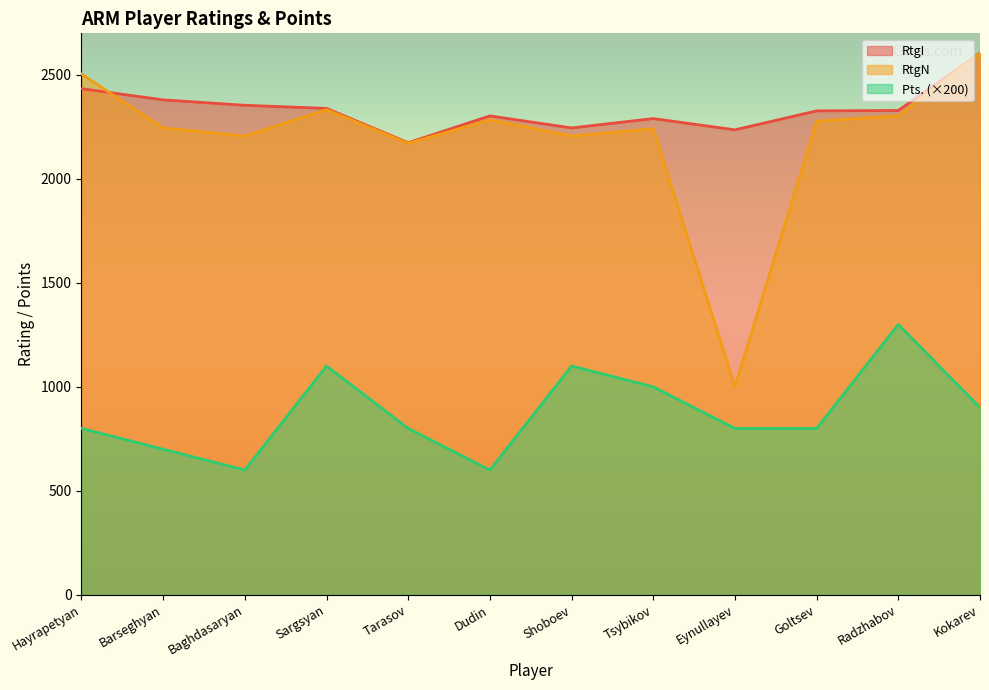

At how many categories does at least one series exceed 652?

12